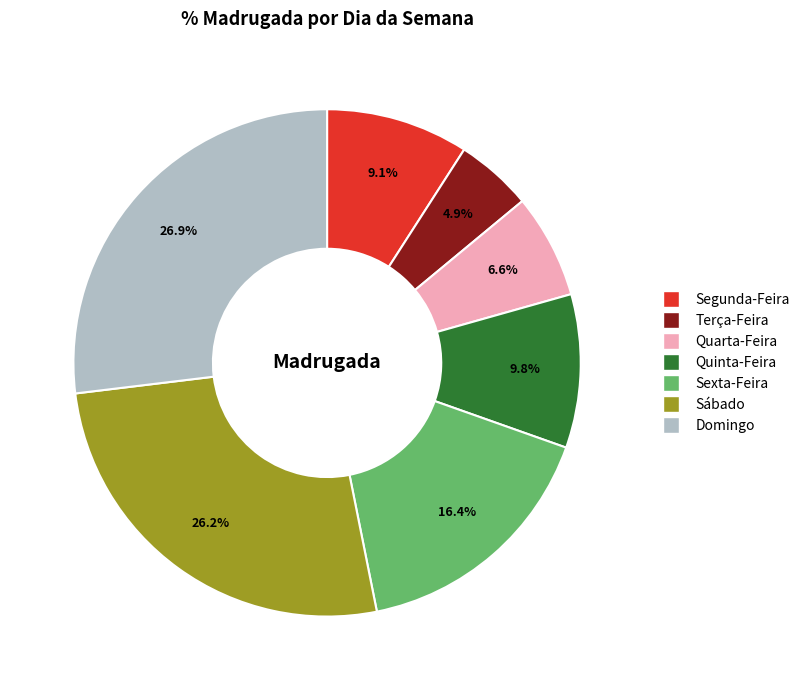

Combined, what portion of the pie is Terça-Feira and Sexta-Feira?

21.3%